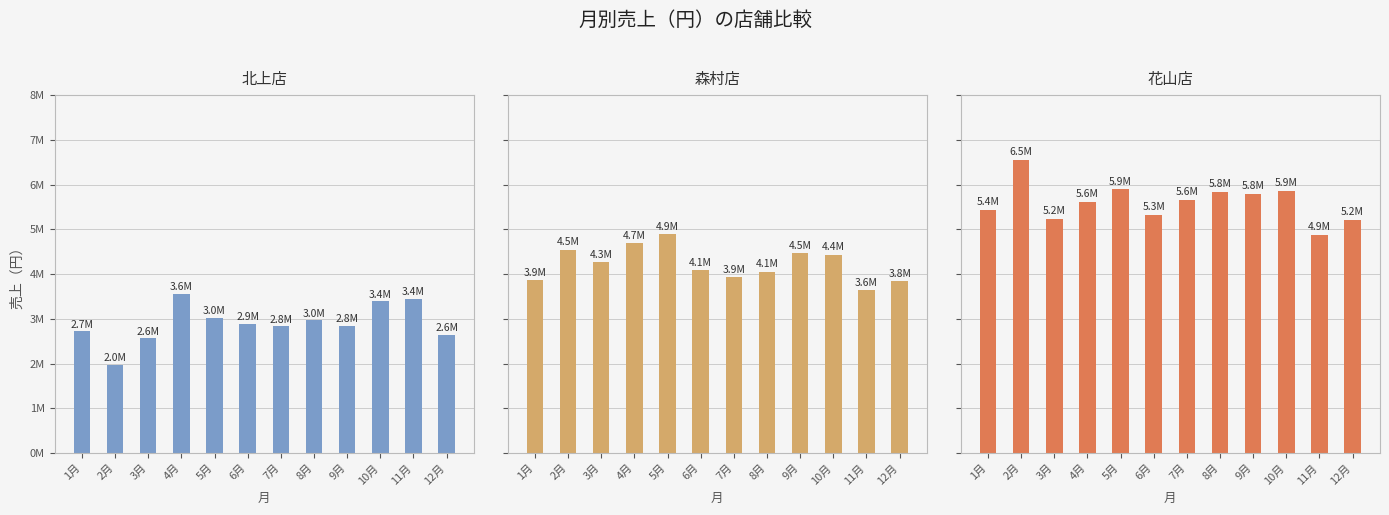

Rank the categories by 北上店 value from lowest to highest.

2月, 3月, 12月, 1月, 7月, 9月, 6月, 8月, 5月, 10月, 11月, 4月